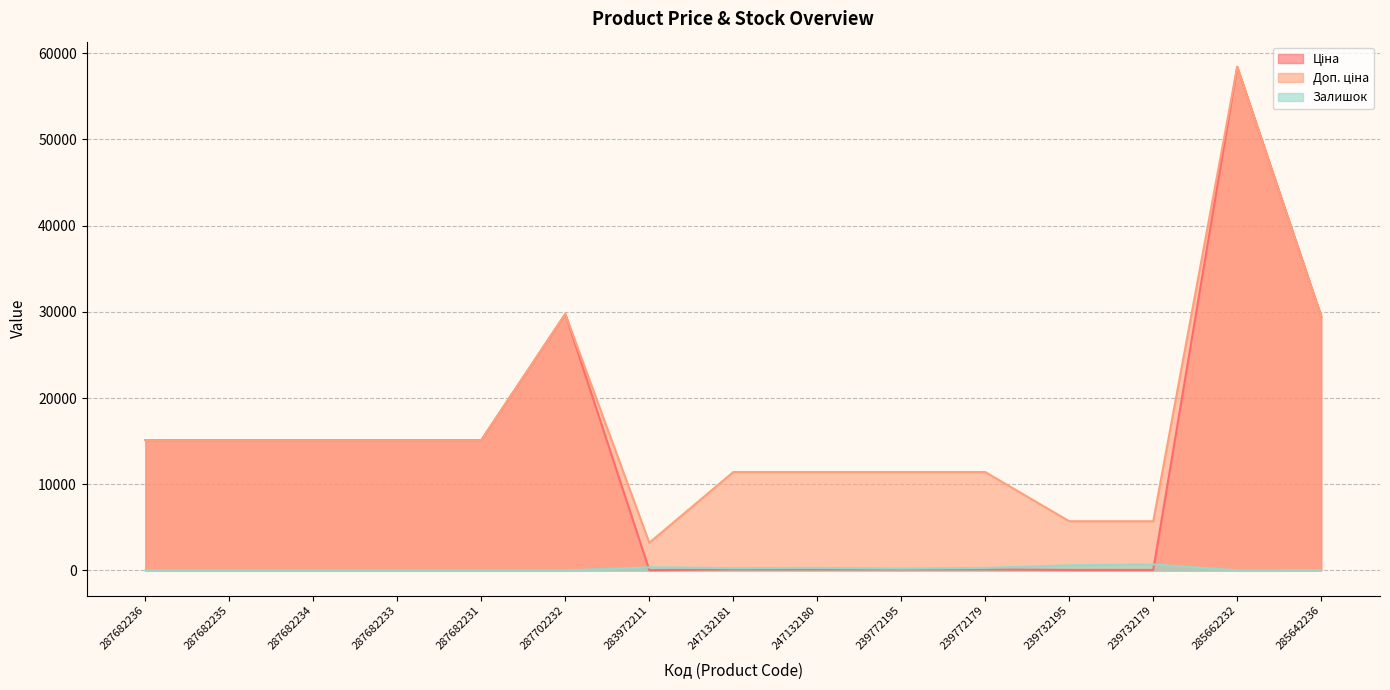

How many interior local peaks does the Доп. ціна series have?

2